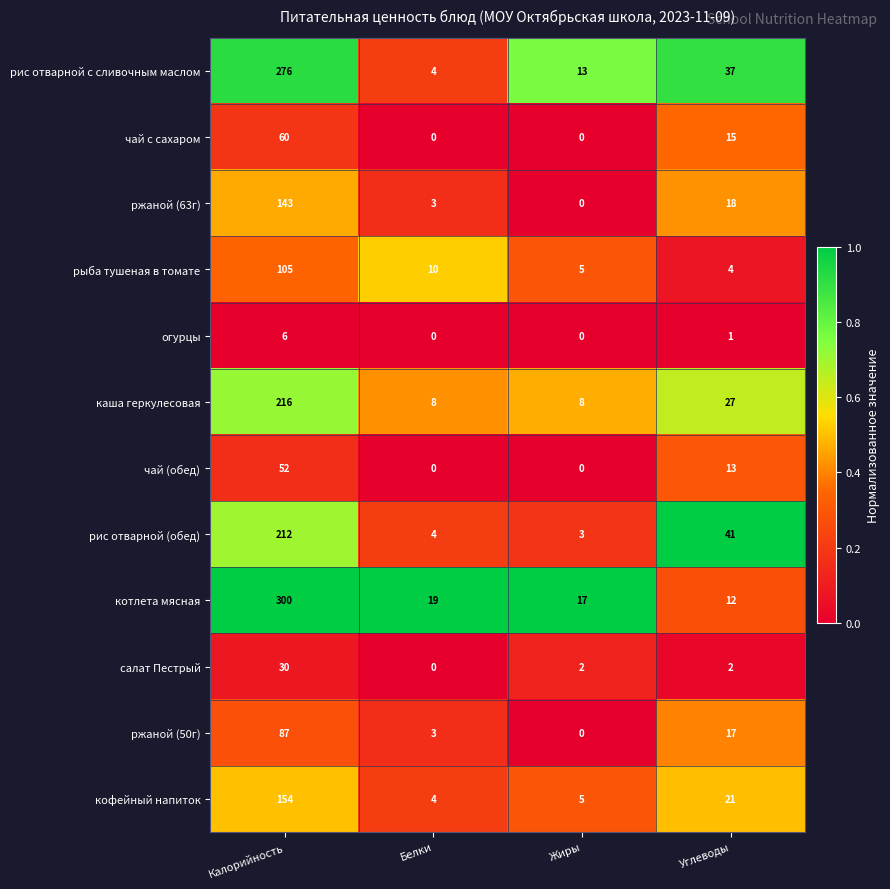

What is the difference between the maximum and minimum values in the рыба тушеная в томате series?

101